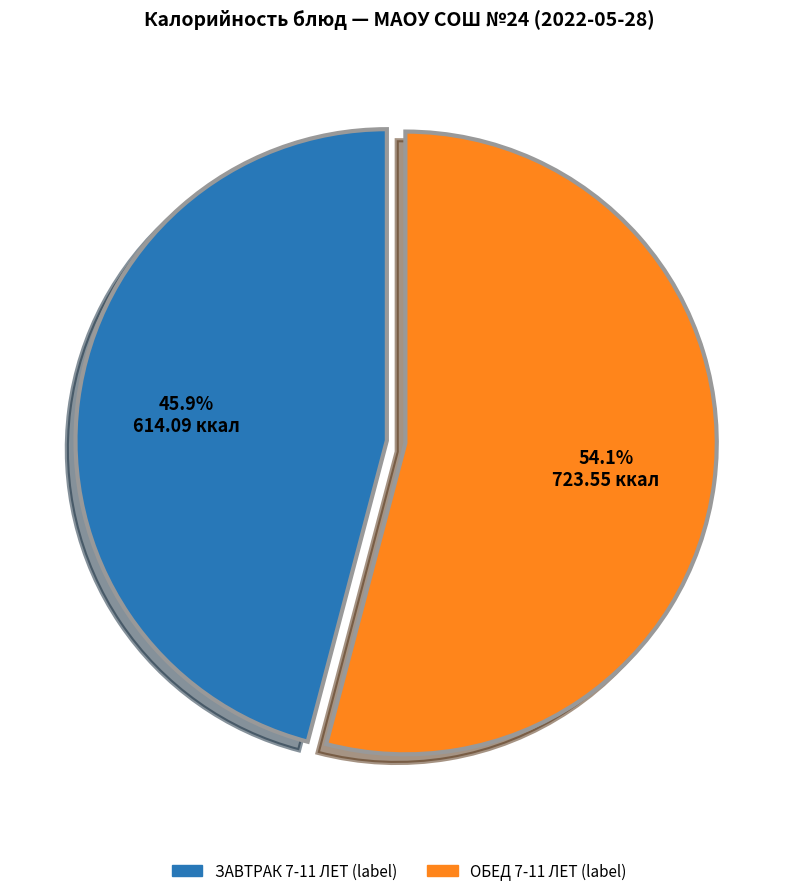

Rank the categories by value from highest to lowest.

ОБЕД 7-11 ЛЕТ, ЗАВТРАК 7-11 ЛЕТ